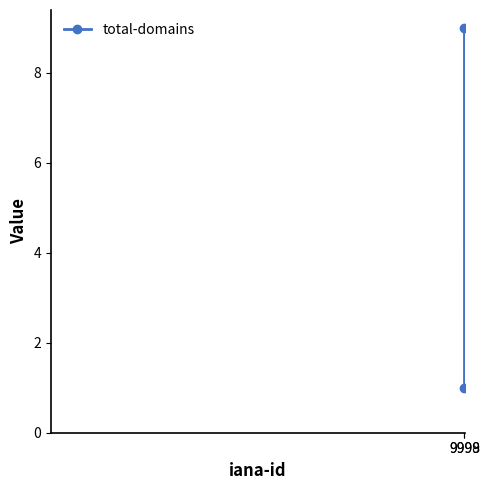

Rank the categories by value from highest to lowest.

9998, 9999